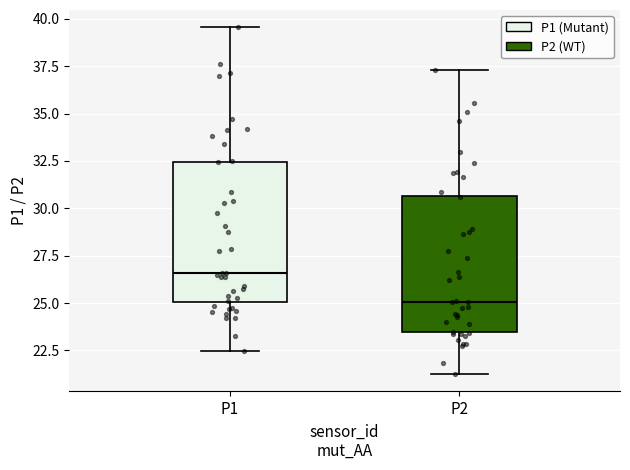

Where does the lower whisker of the box for P2 end on the y-axis? The values are not printed on the chart, so give them approximately, as read against the axis.

21.5